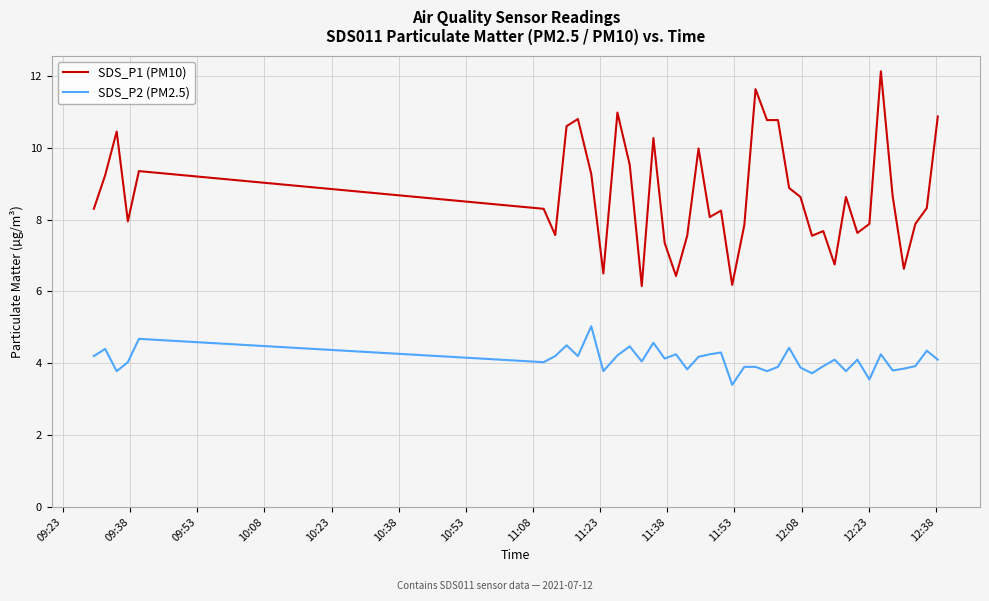

What is the difference between the second highest and minimum values in the SDS_P2 (PM2.5) series?

1.3